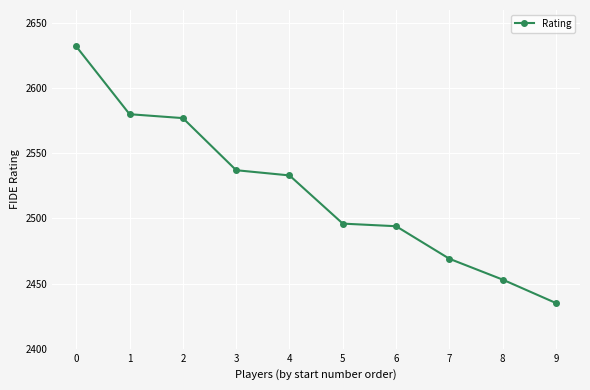

What is the average value?

2521